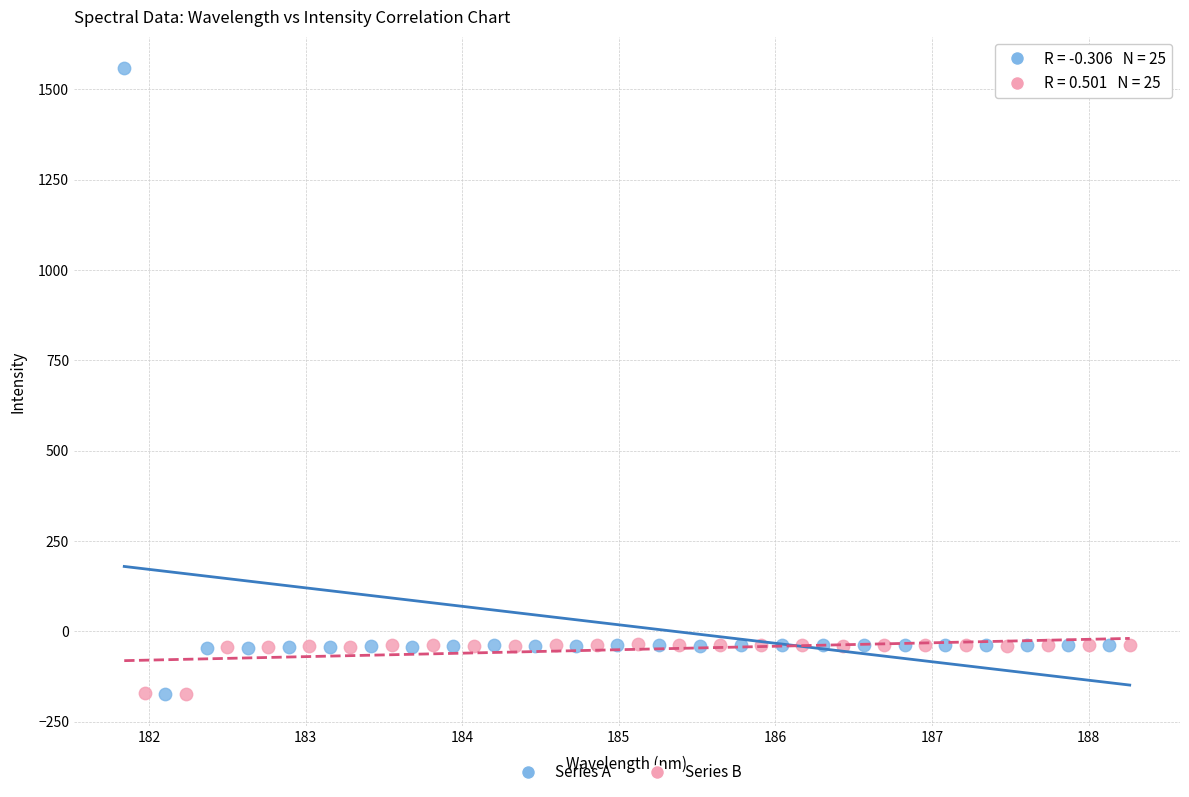

Which series contains the highest Y value?

Series A